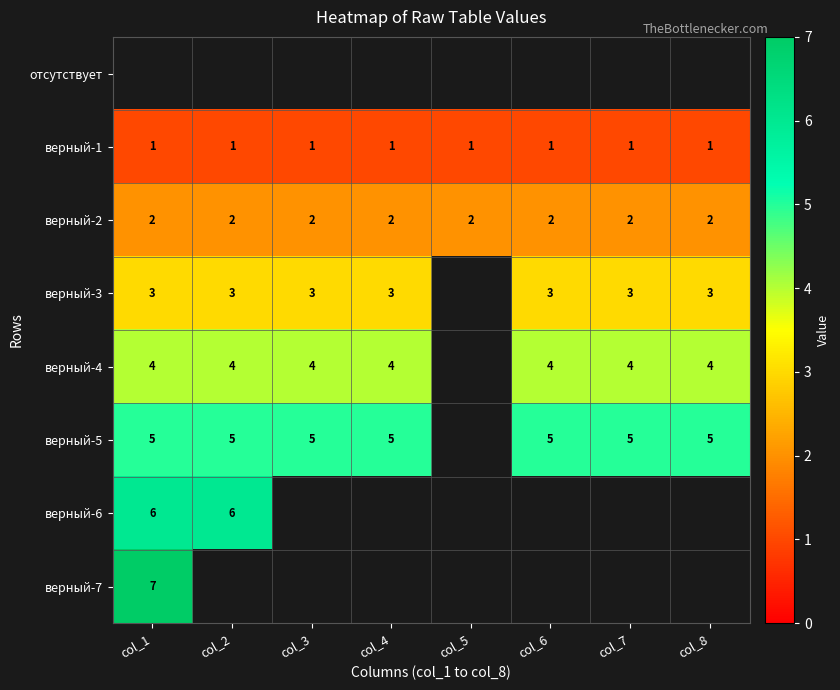

How many series are shown in this chart?

8